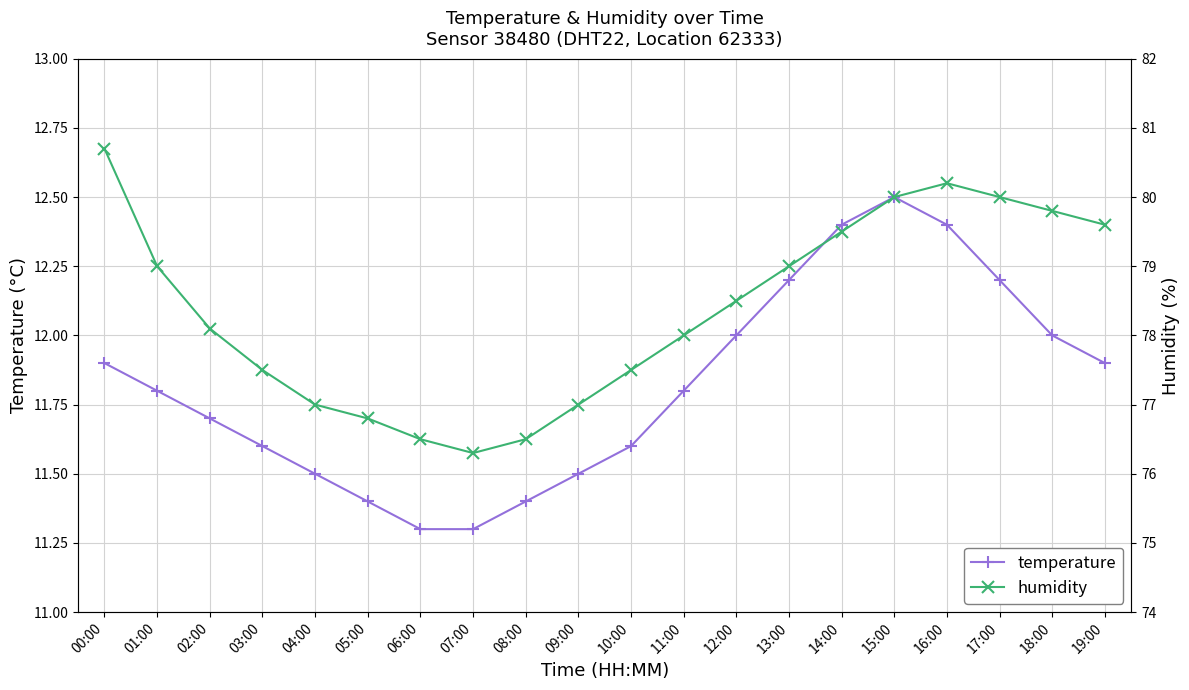

Where is humidity nearest to the value 78?

11:00